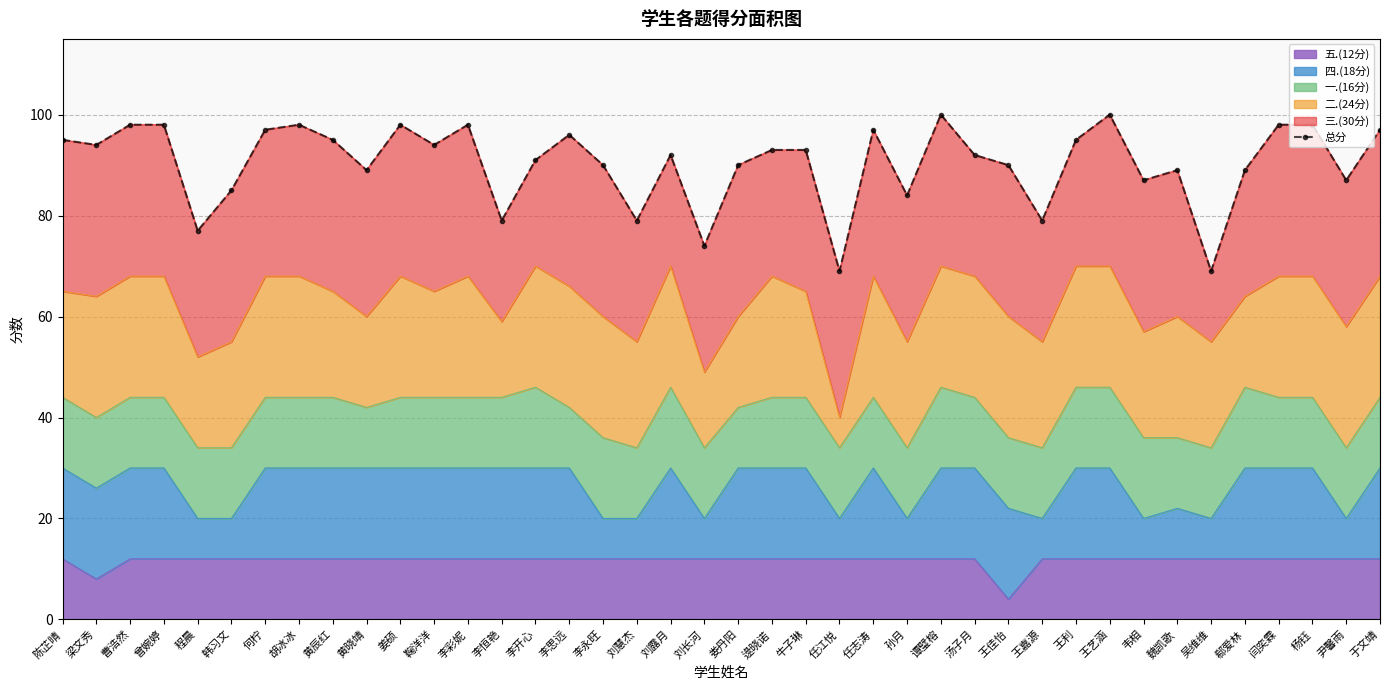

True or false: there are more than 0 points higher than both neighbors.

True